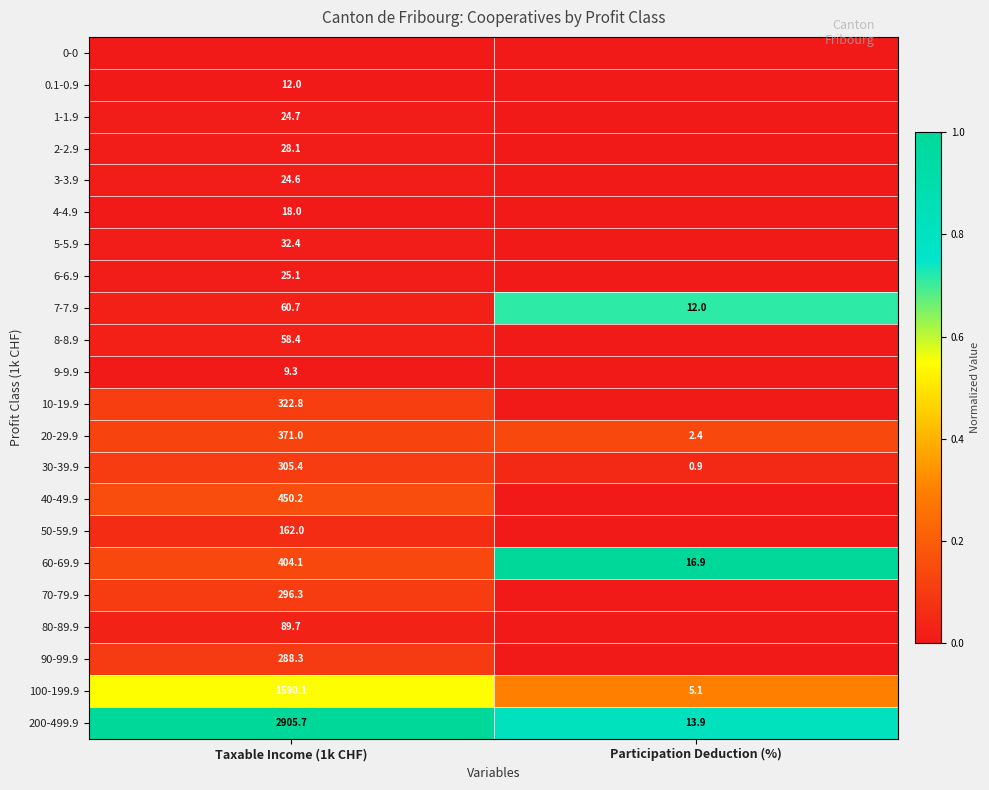

How many distinct data groups are displayed?

22